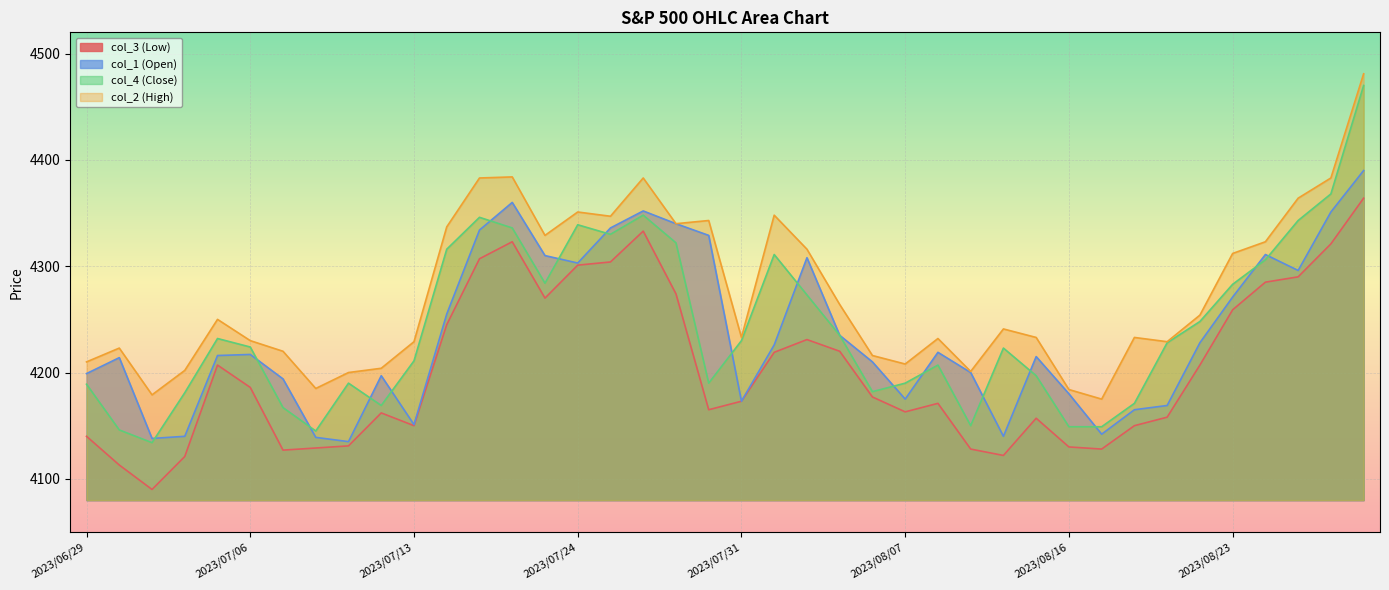

What is the spread (max minus min) of values at 2023/07/03?

89